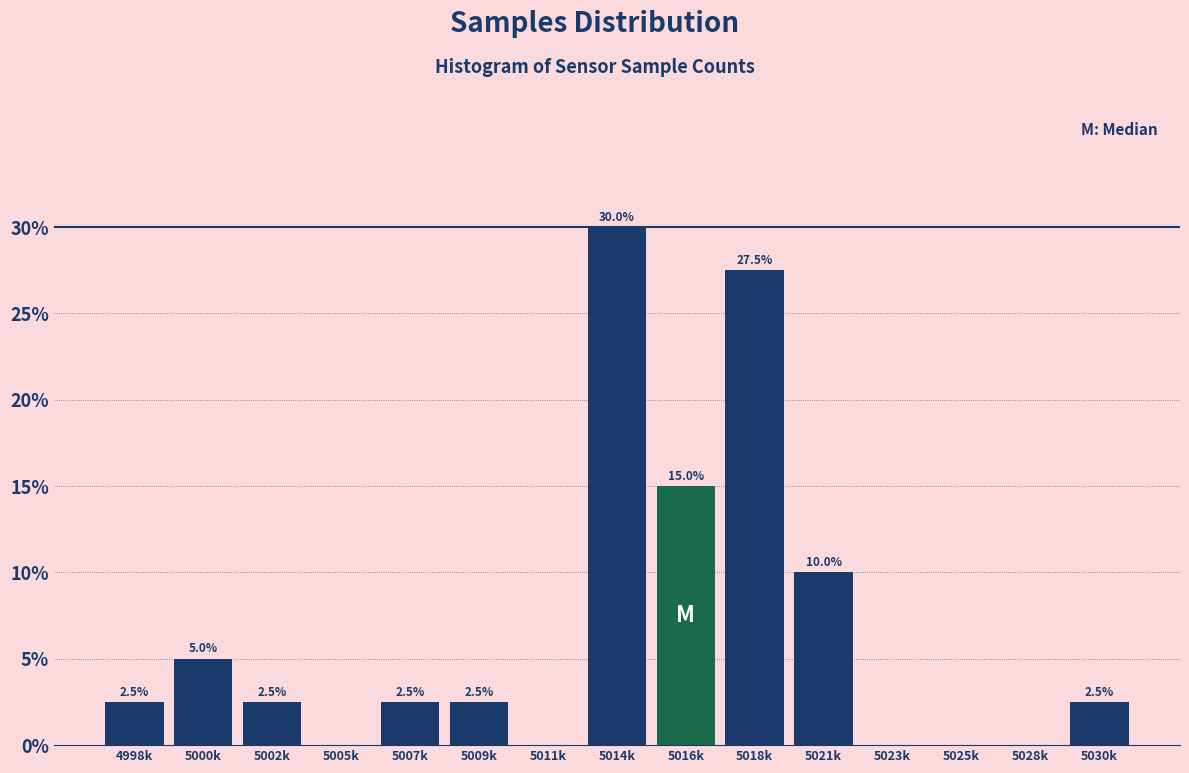

Reading left to right, list all the values displayed in this chart.

4998k=2.5	5000k=5.0	5002k=2.5	5005k=0.0	5007k=2.5	5009k=2.5	5011k=0.0	5014k=30.0	5016k=15.0	5018k=27.5	5021k=10.0	5023k=0.0	5025k=0.0	5028k=0.0	5030k=2.5